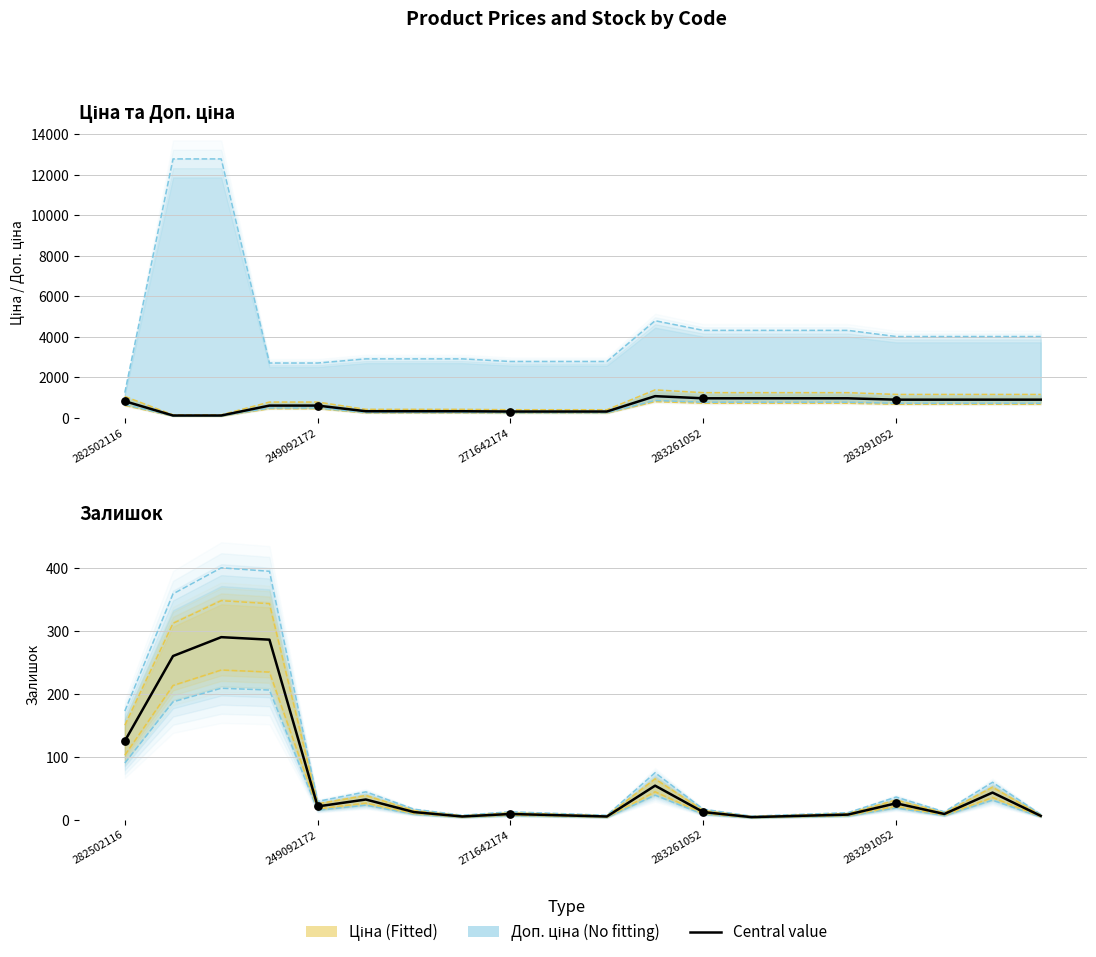

Is the value of Ціна (central) at 7 greater than the value of Залишок (central) at 15?

Yes